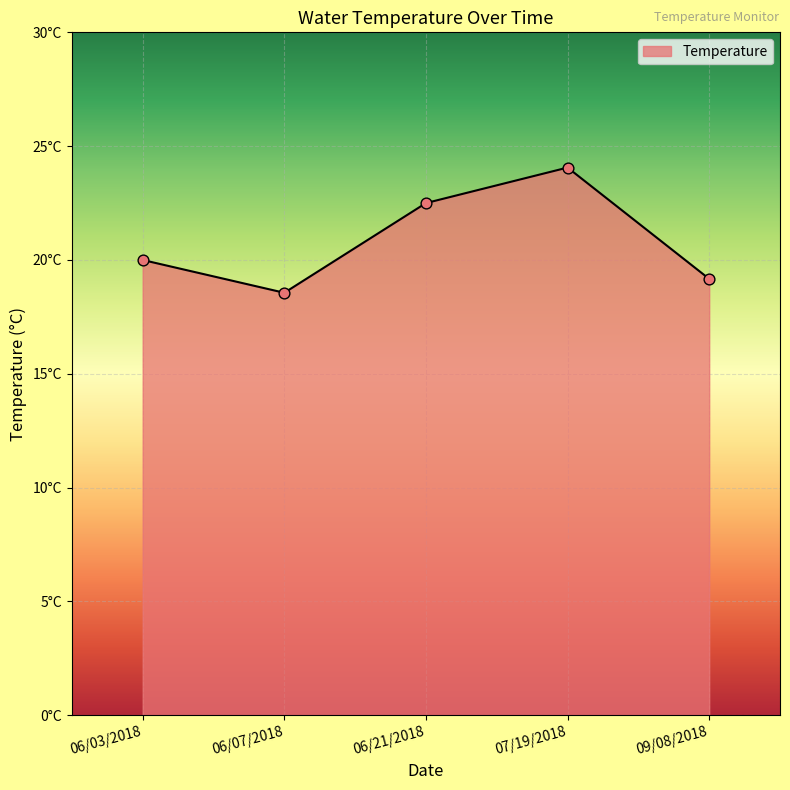

Which has a higher value, 06/03/2018 or 09/08/2018?

06/03/2018